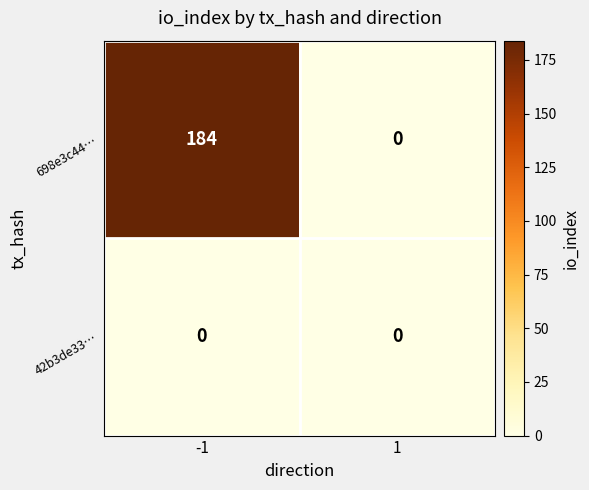

Which series has the widest spread of values?

698e3c44…